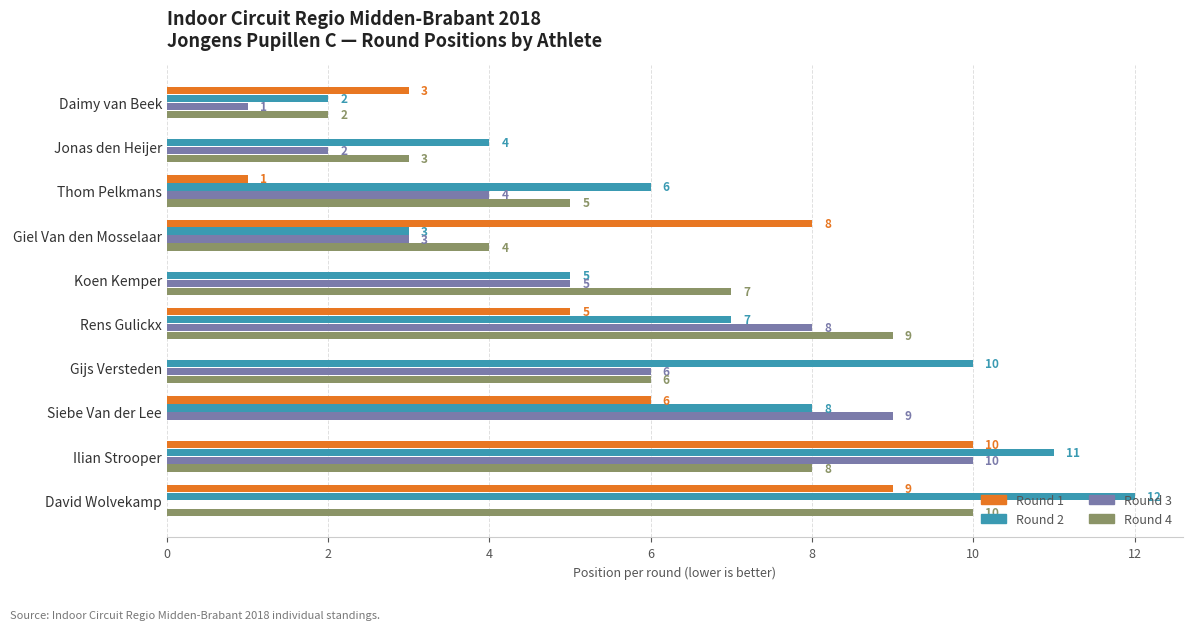

The Round 4 series shows 0 at Siebe Van der Lee. True or false?

True